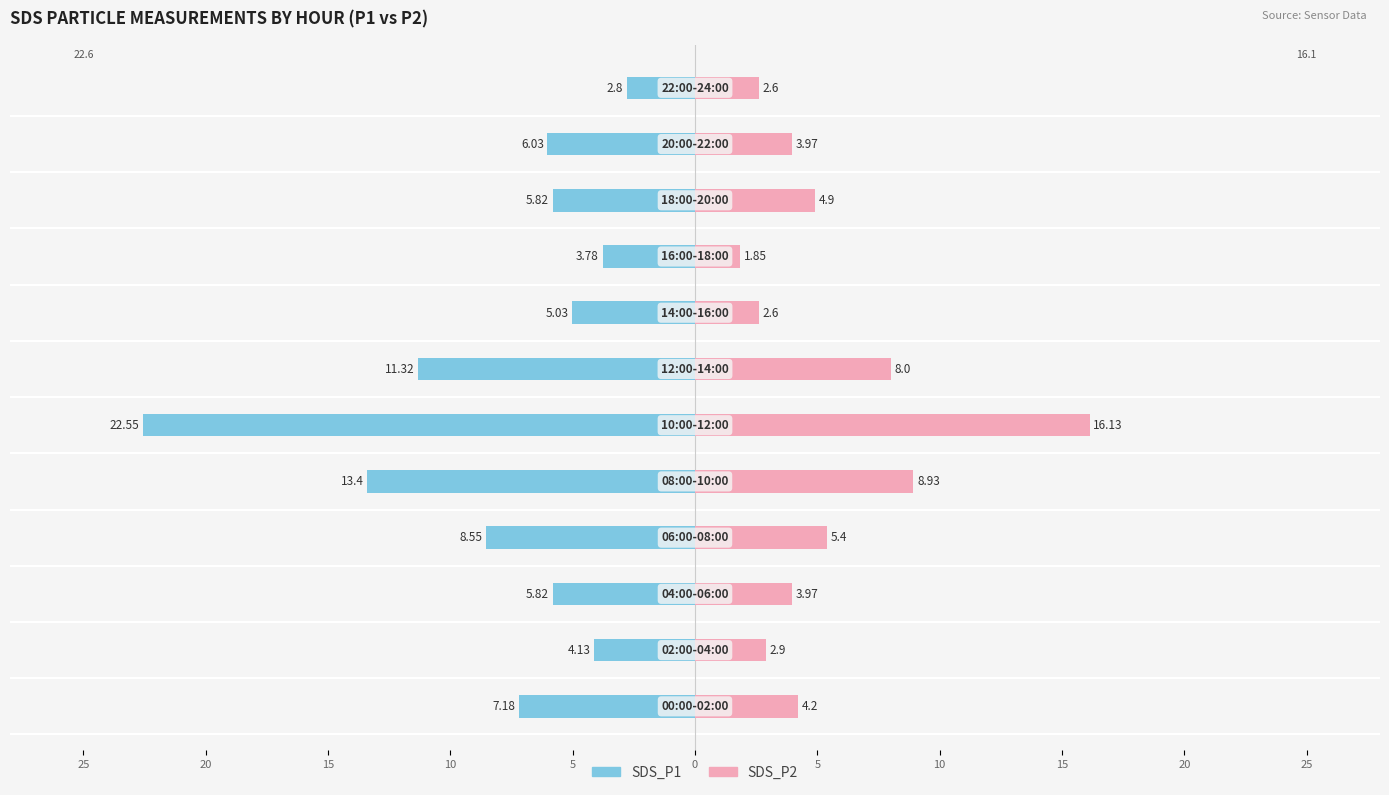

At 15, list the series in order from smallest to largest.

SDS_P1, SDS_P2